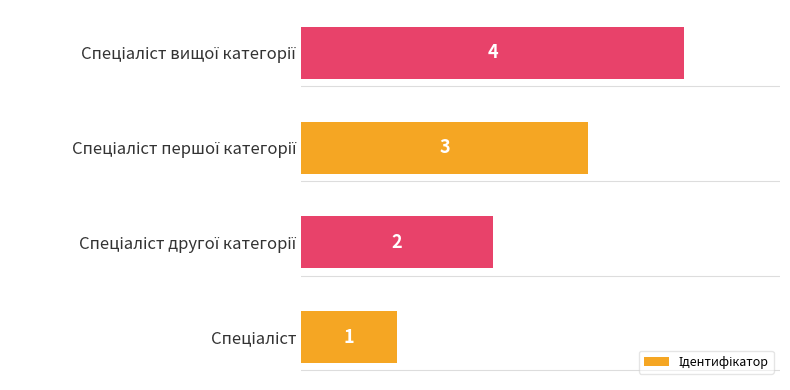

What is the maximum value shown in the chart?

4